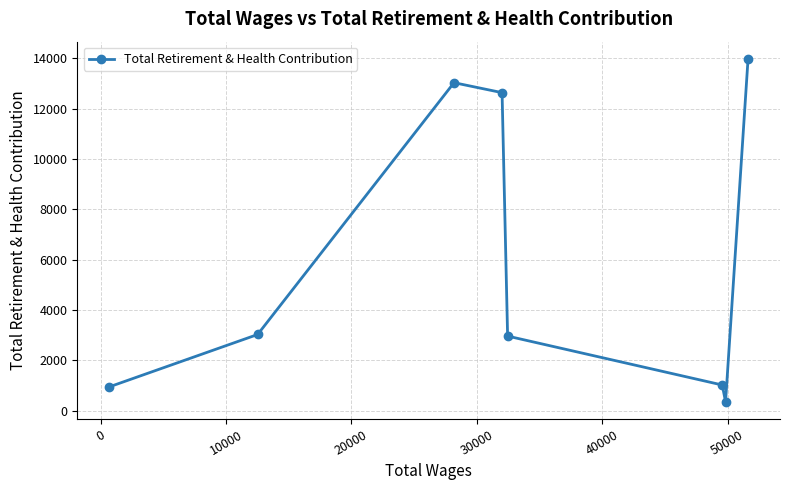

What is the value of the 5th point from the left?

2963